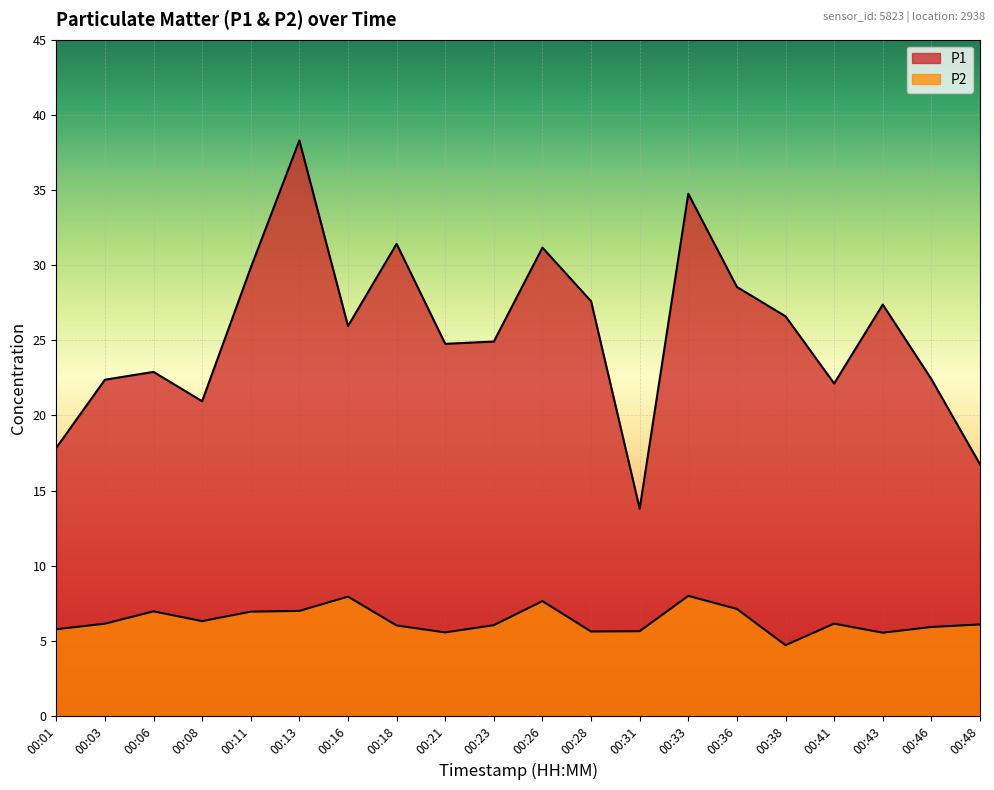

How many lines are shown in the chart?

2